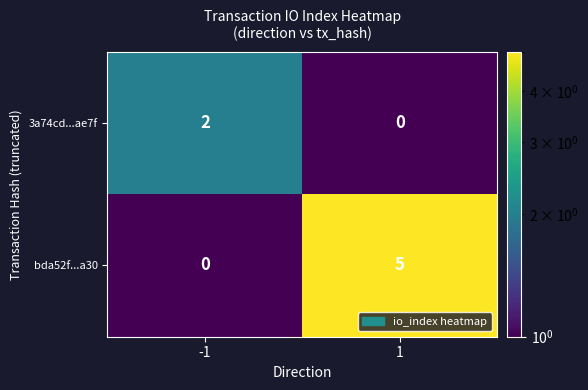

Reading left to right, extract all data points from this chart.

3a74cd...ae7f: 2	0
bda52f...a30: 0	5